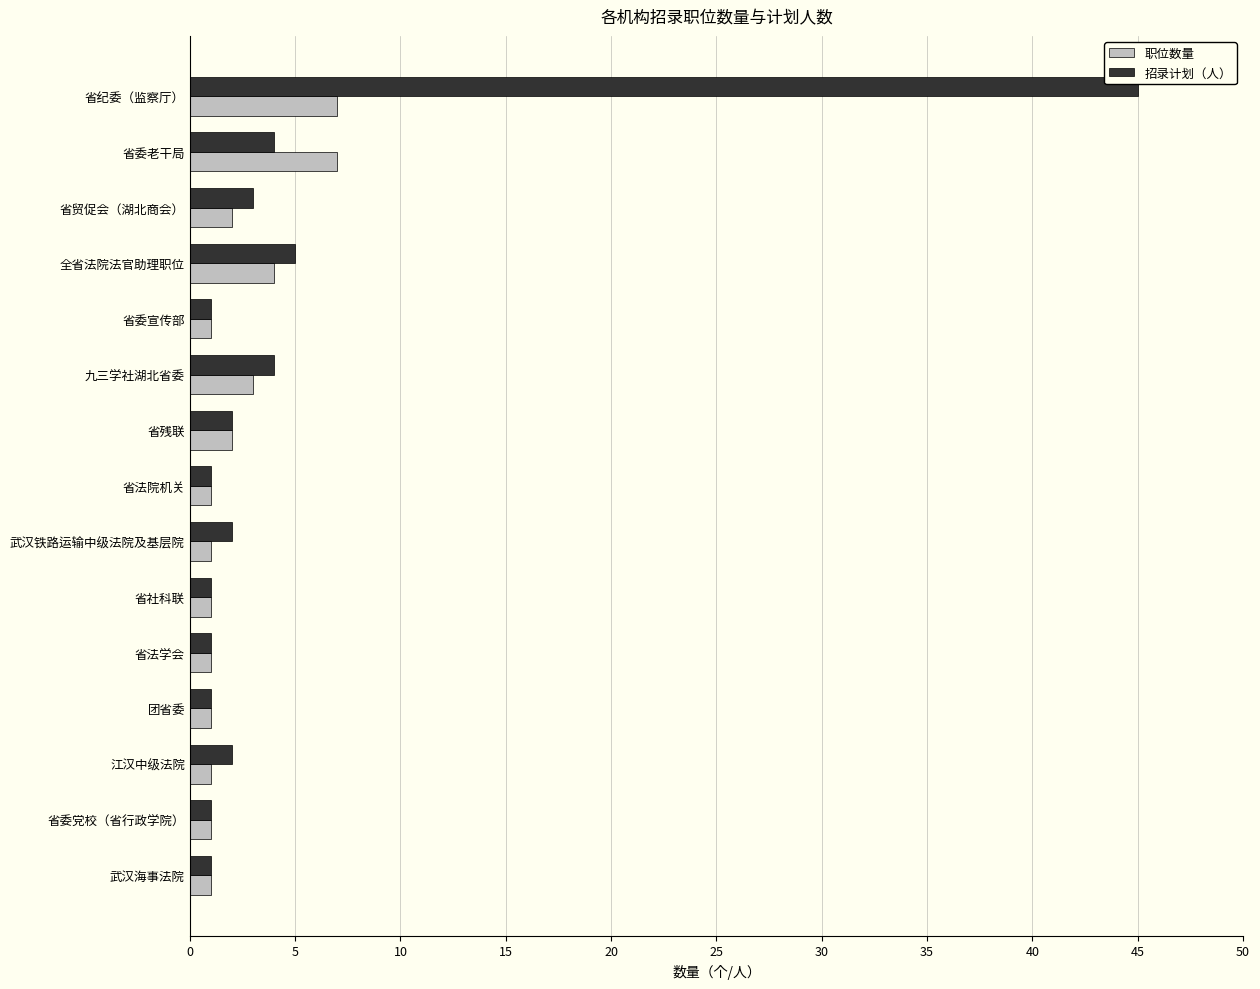

Is it true that 招录计划（人） equals 4 at 省委老干局?

True